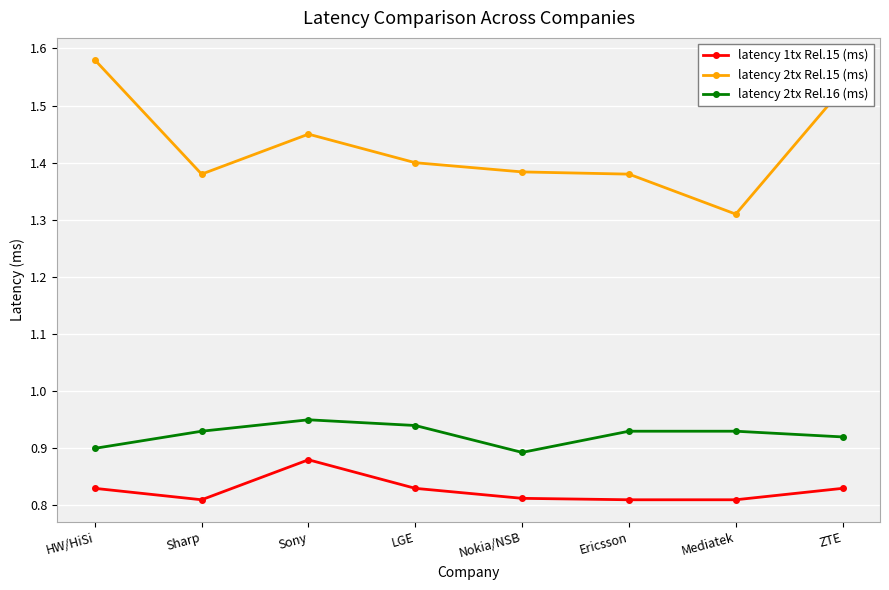

True or false: latency 1tx Rel.15 (ms) and latency 2tx Rel.15 (ms) intersect in this chart.

False